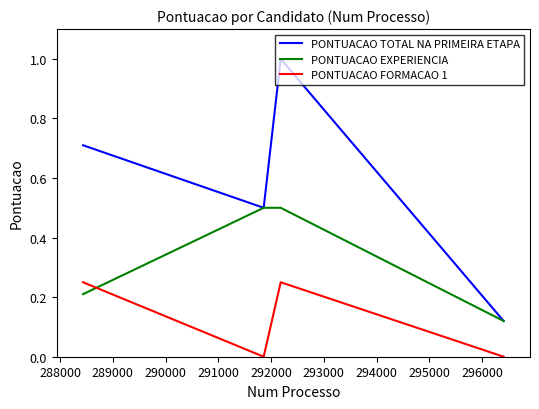

Rank the series by their average value, from lowest to highest.

PONTUACAO FORMACAO 1, PONTUACAO EXPERIENCIA, PONTUACAO TOTAL NA PRIMEIRA ETAPA